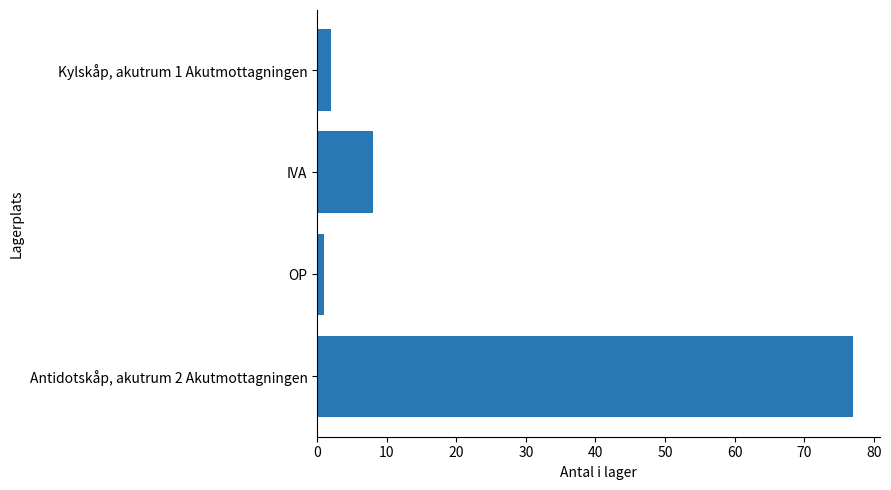

List the labels in order of value, largest first.

Antidotskåp, akutrum 2 Akutmottagningen, IVA, Kylskåp, akutrum 1 Akutmottagningen, OP